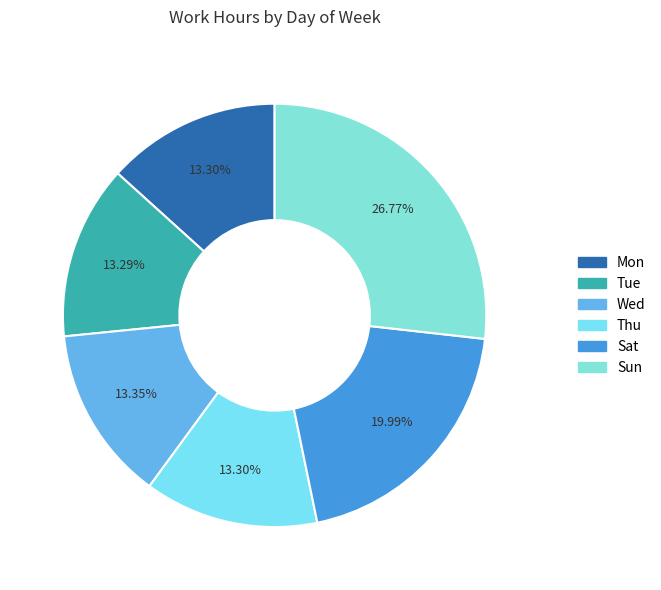

Is there any slice that represents more than half of the pie?

No